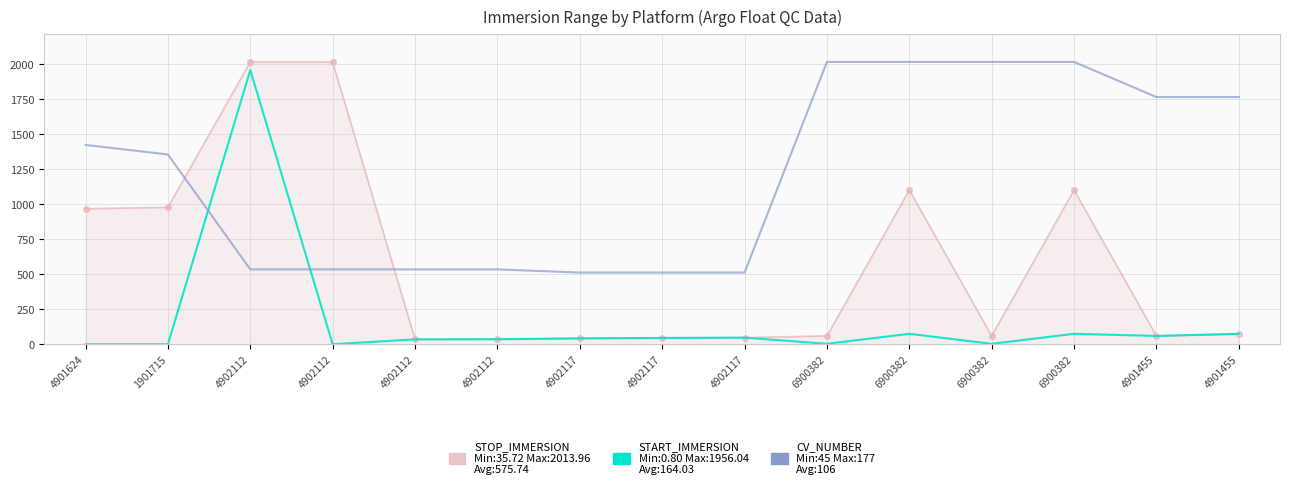

Reading right to left, extract all data points from this chart.

STOP_IMMERSION: 4901455=75.0	4901455=60.0	6900382=1099.9	6900382=60.1	6900382=1099.9	6900382=60.1	4902117=48.2	4902117=46.0	4902117=42.8	4902112=37.4	4902112=35.7	4902112=2012.9	4902112=2014.0	1901715=977.1	4901624=967.1
START_IMMERSION: 4901455=75.0	4901455=60.0	6900382=75.3	6900382=4.0	6900382=75.3	6900382=4.0	4902117=47.8	4902117=45.9	4902117=42.7	4902112=36.5	4902112=35.6	4902112=0.8	4902112=1956.0	1901715=0.8	4901624=0.8
CV_NUMBER (scaled): 4901455=1763.6	4901455=1763.6	6900382=2014.0	6900382=2014.0	6900382=2014.0	6900382=2014.0	4902117=512.0	4902117=512.0	4902117=512.0	4902112=534.8	4902112=534.8	4902112=534.8	4902112=534.8	1901715=1354.0	4901624=1422.3